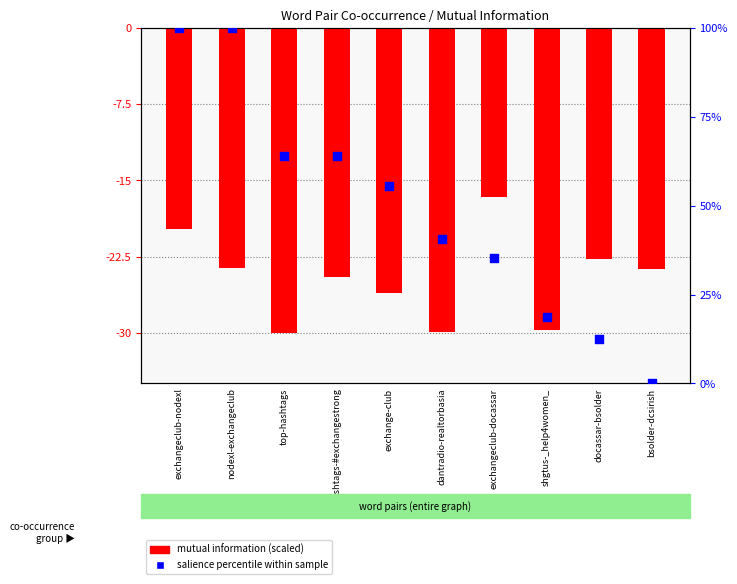

Which series contains the lowest Y value?

mutual information (scaled)